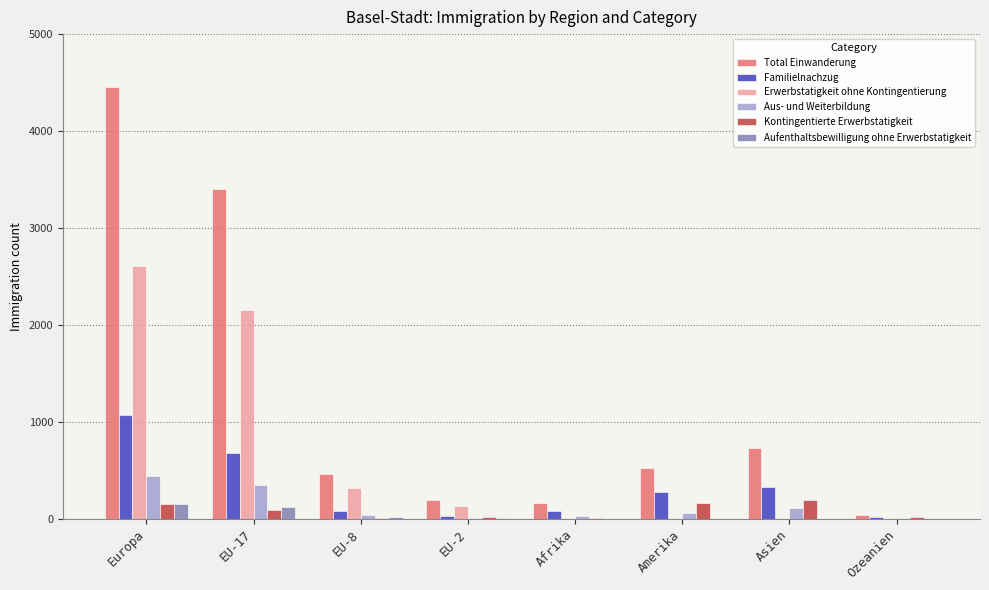

Are the bars grouped side by side (vs. stacked)?

Yes